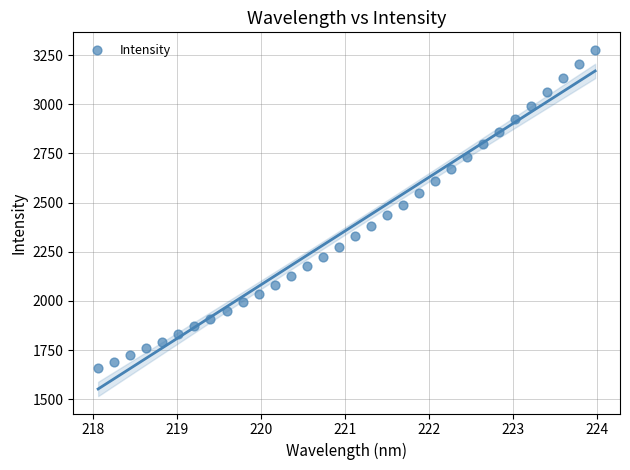

What is the range of Y values (max minus min)?

1618.7